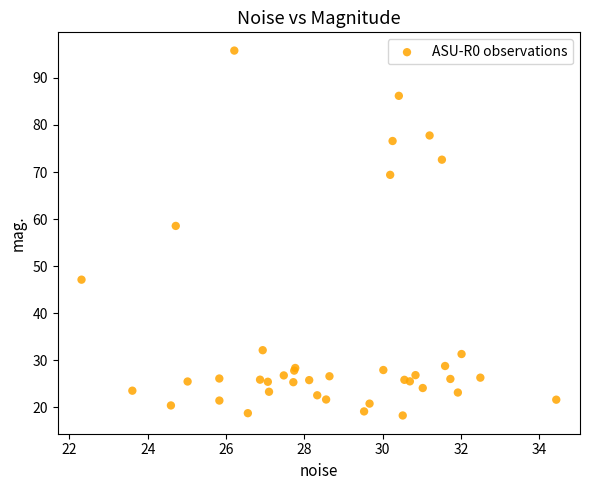

What Y value in the scatter plot is closest to 57?

58.5